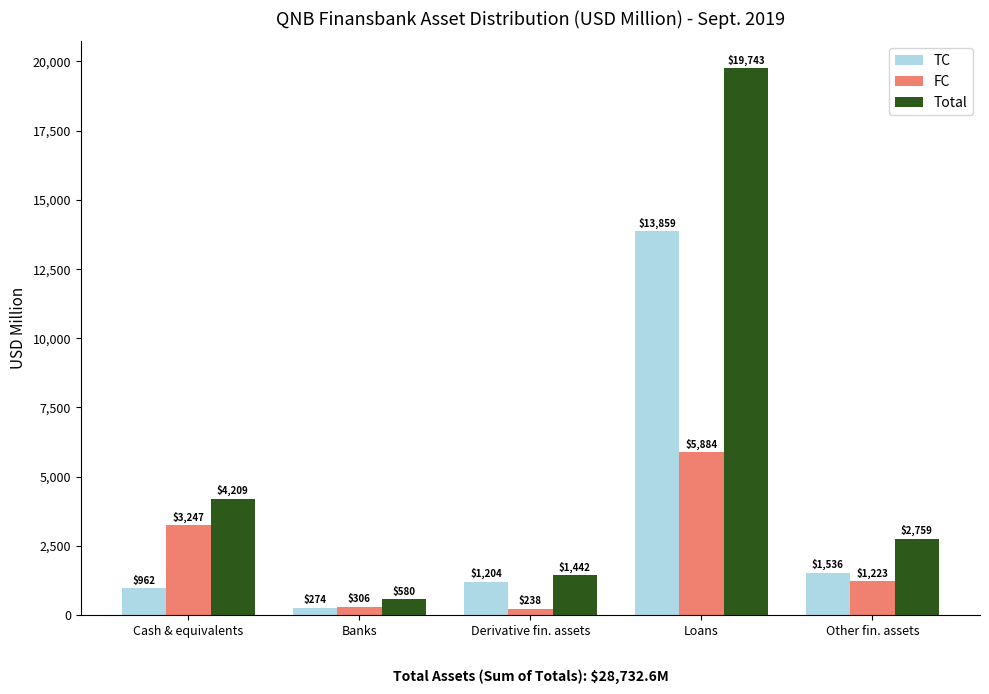

Which series has the largest total across all categories?

Total